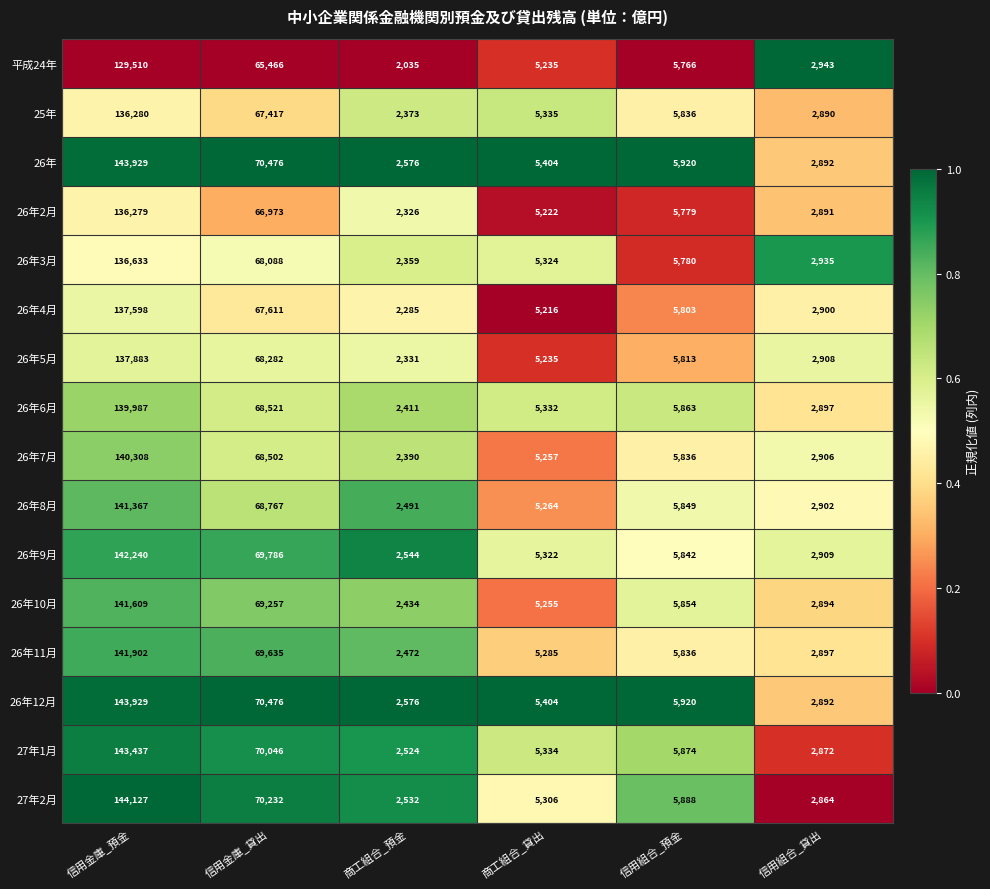

The 26年9月 series shows 142240 at 信用金庫_預金. True or false?

True